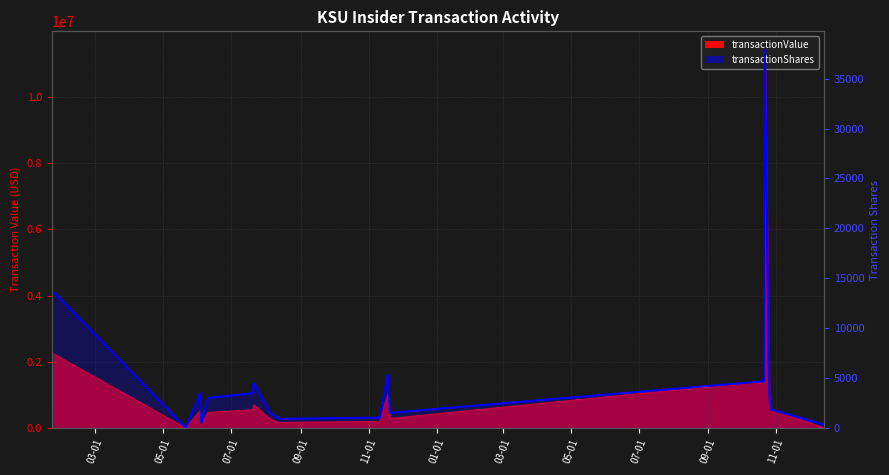

How many data points are above 3000?

9